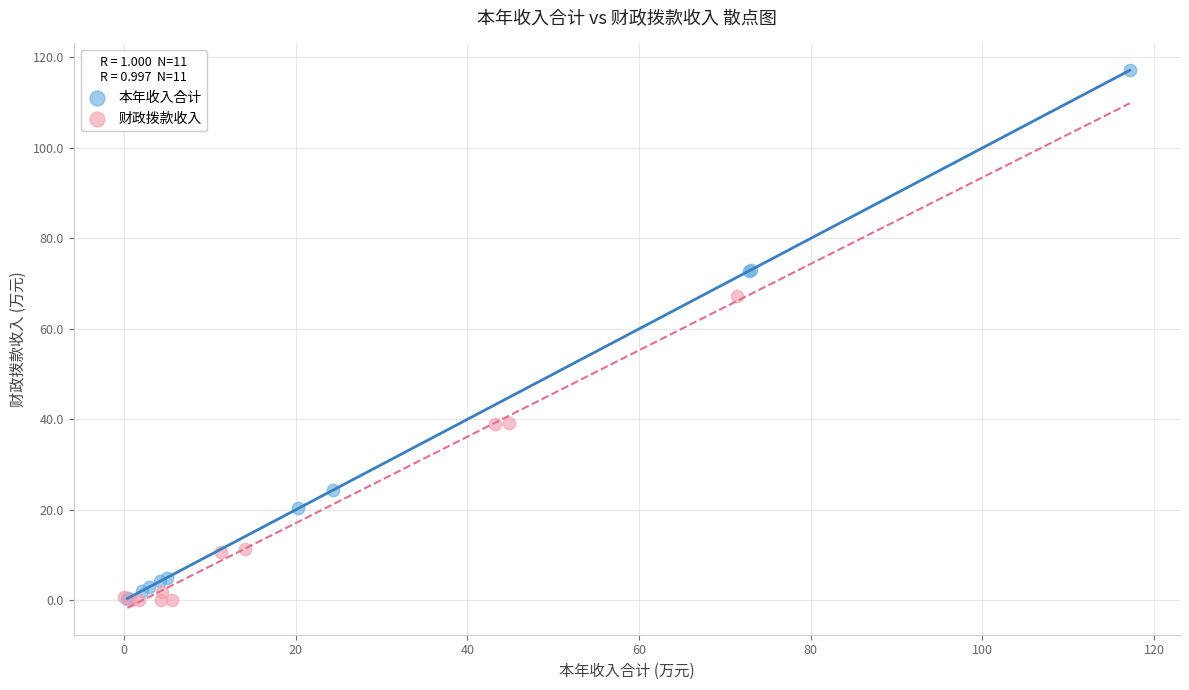

Which series contains the highest Y value?

本年收入合计